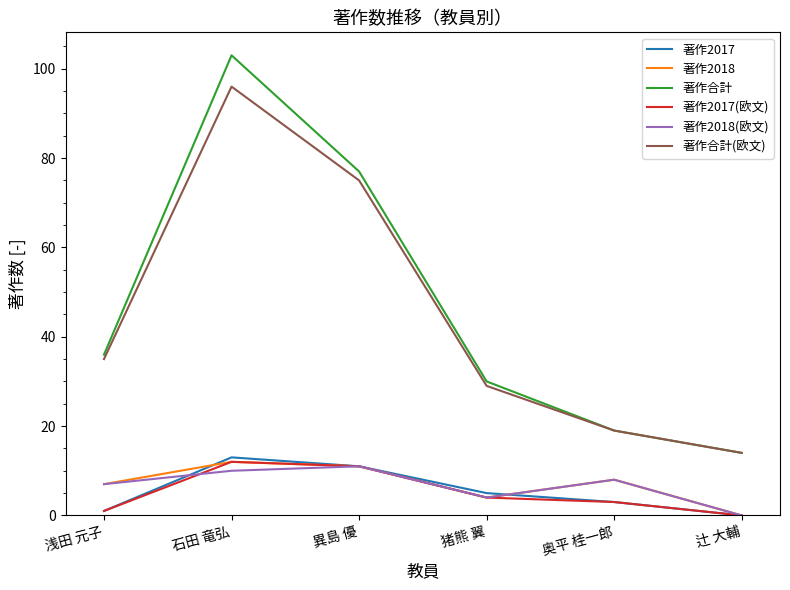

Where is 著作2017(欧文) nearest to the value 6?

猪熊 翼